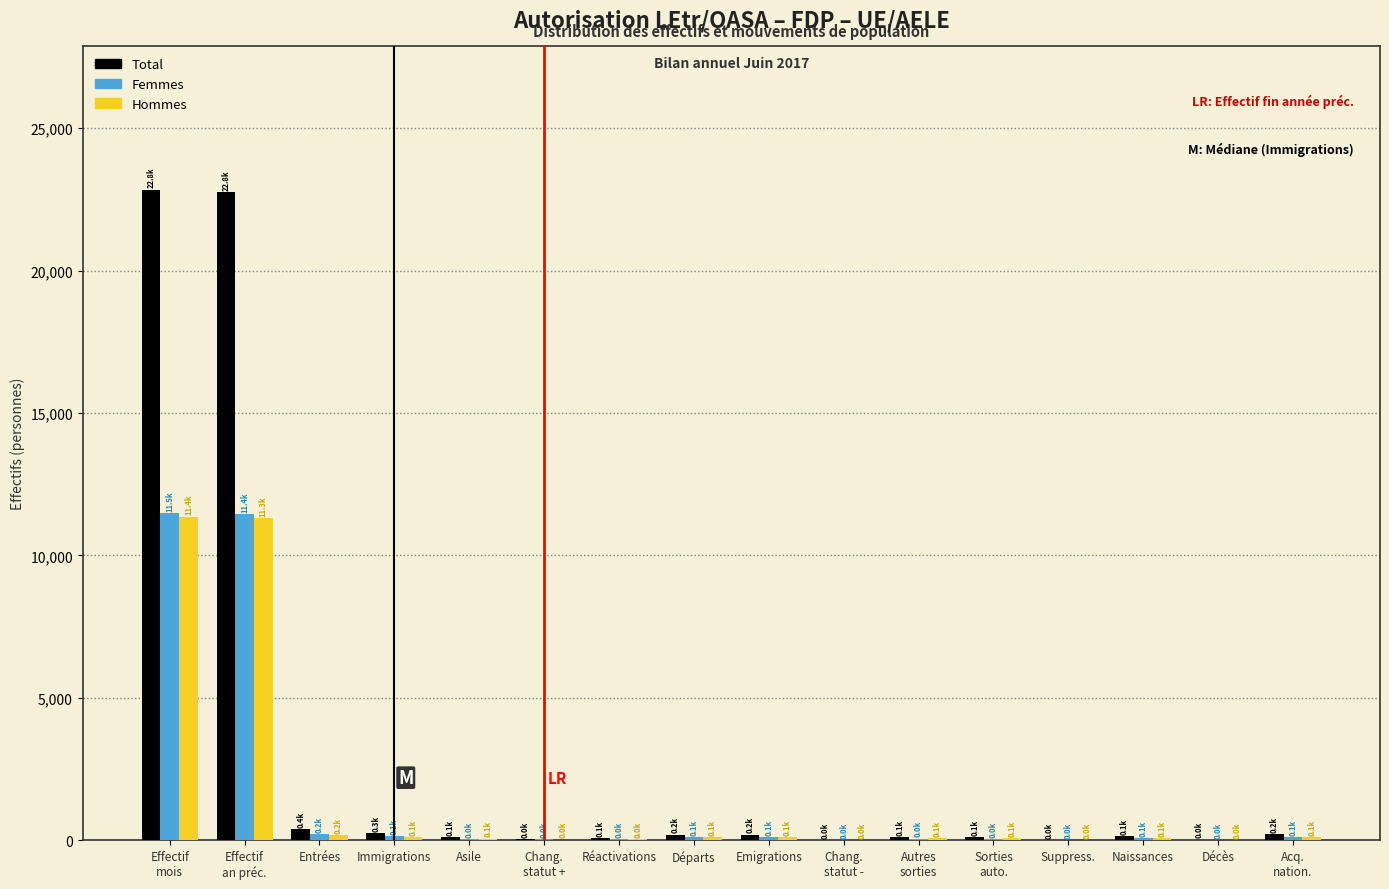

What is the sum of all Femmes values?

23876